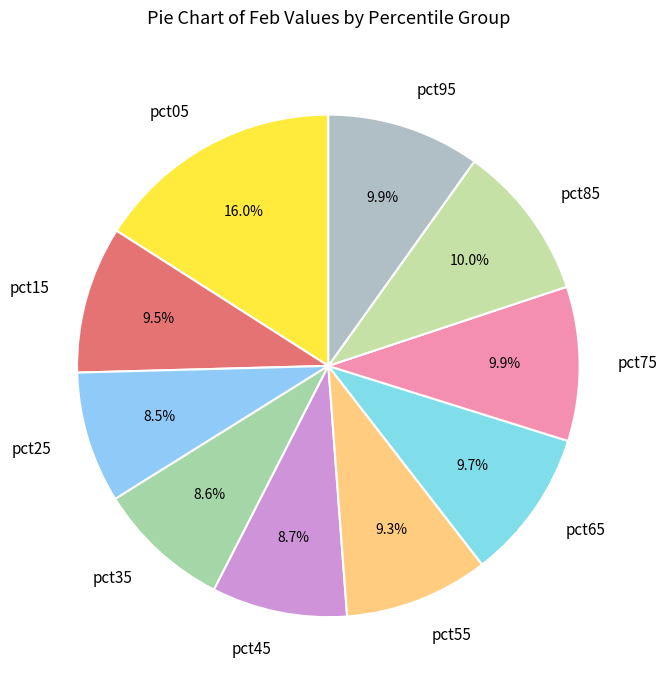

Do pct95 and pct65 together represent more than half of the pie?

No